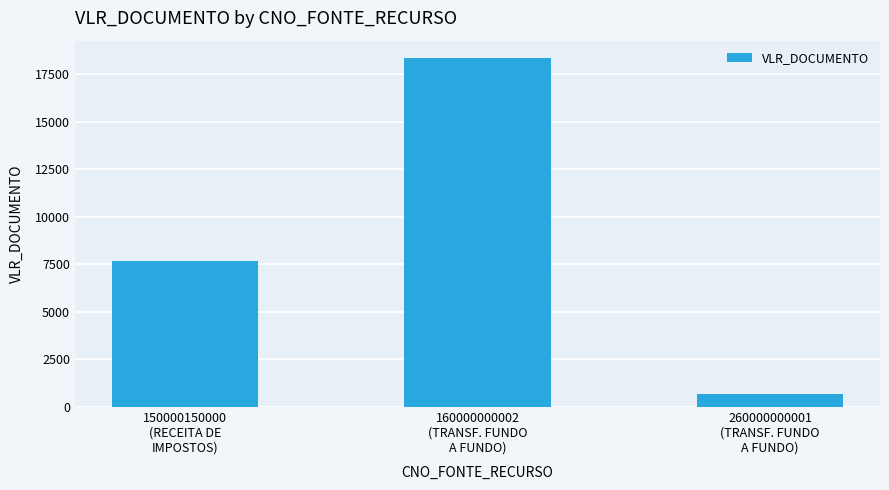

What is the change in value from 150000150000
(RECEITA DE
IMPOSTOS) to 160000000002
(TRANSF. FUNDO
A FUNDO)?

+10654.0